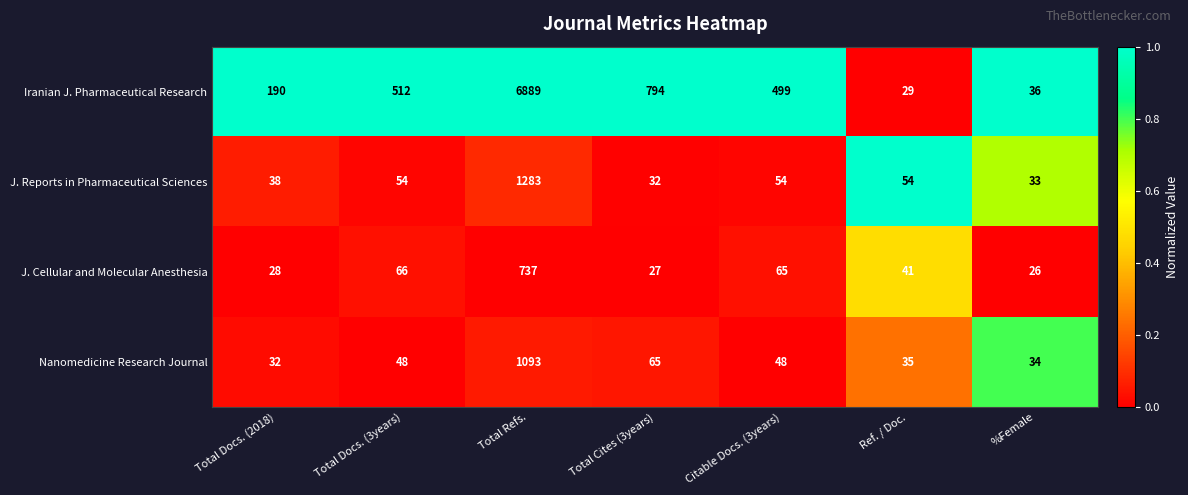

What is the sum of all J. Cellular and Molecular Anesthesia values?

990